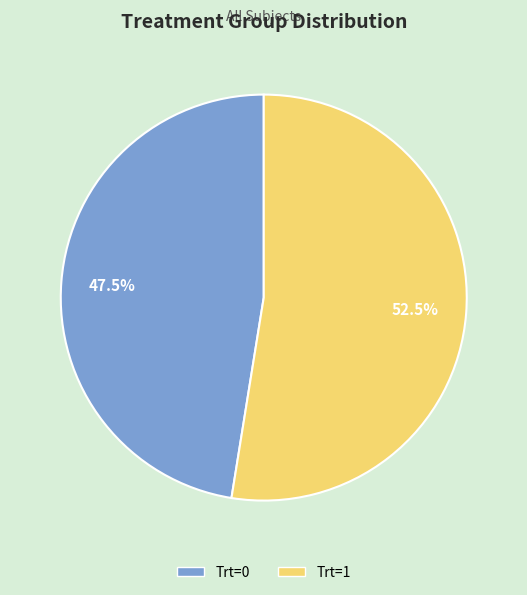

Count the number of slices in the pie.

2